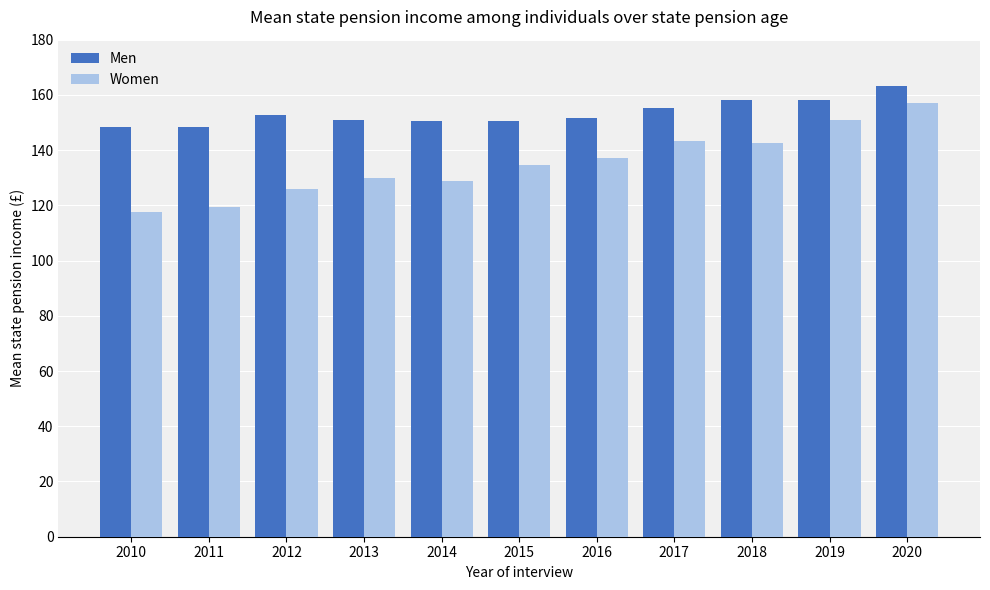

How many groups of bars are there?

11